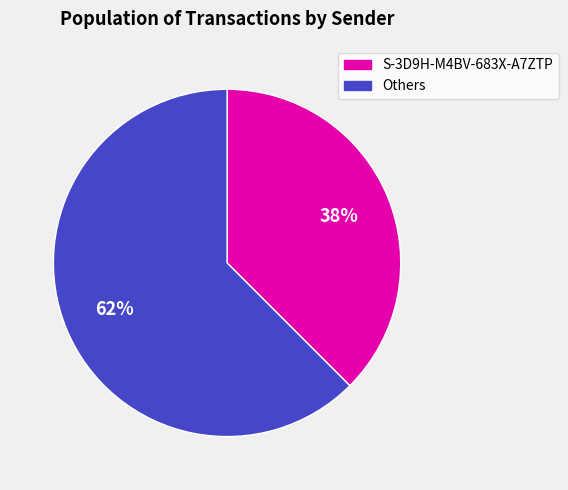

Is there any slice that represents more than half of the pie?

Yes